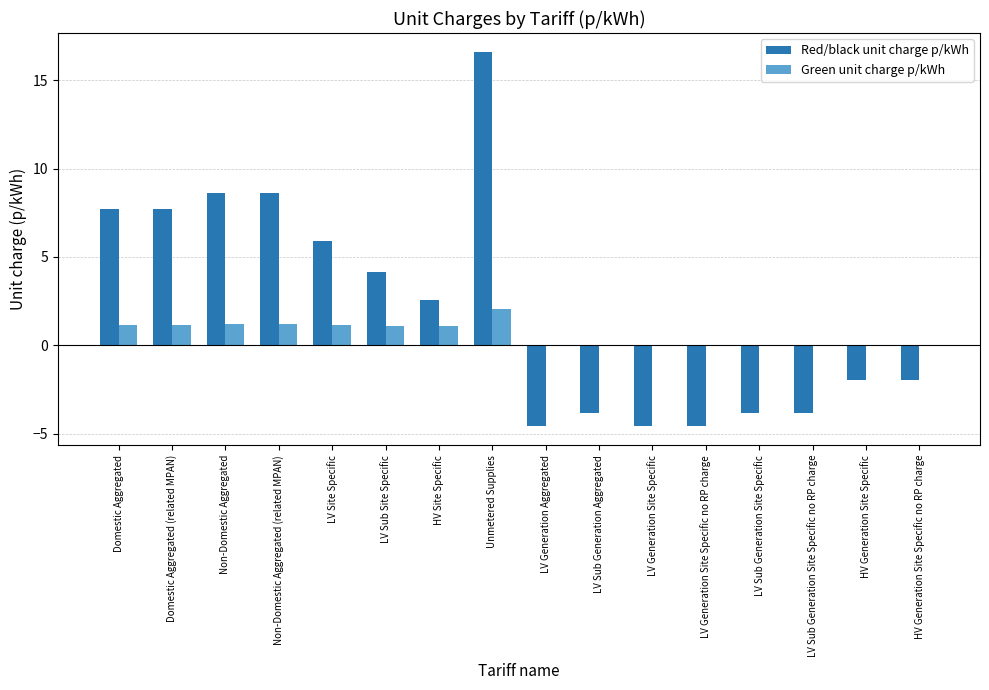

Which series has the largest range (max minus min)?

Red/black unit charge p/kWh